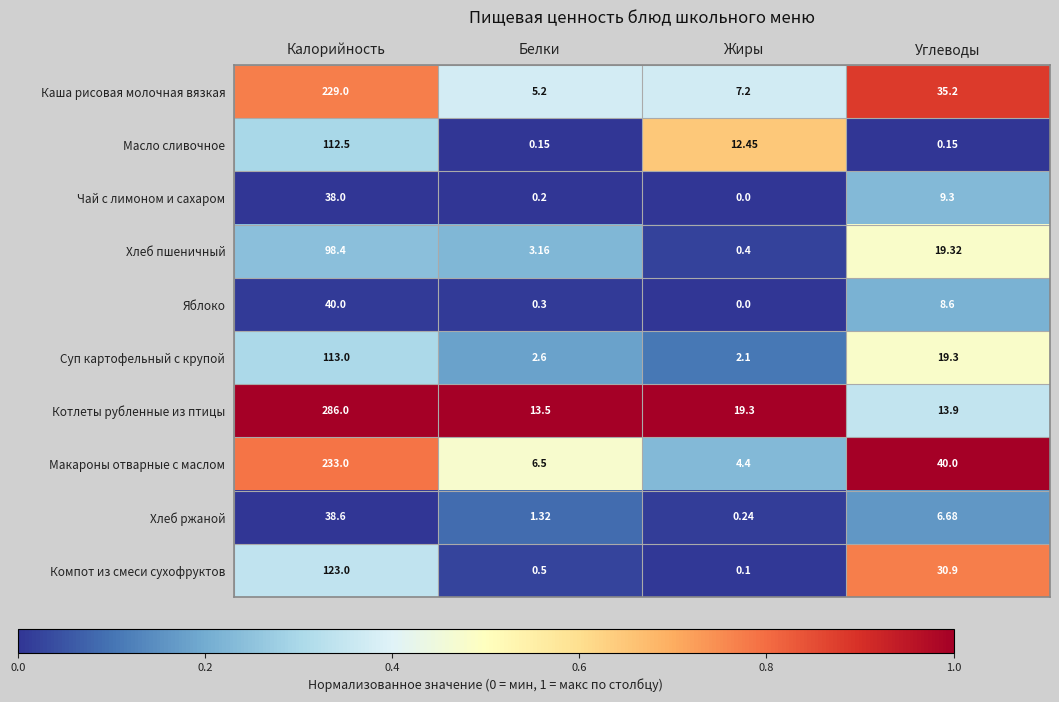

Is the value of Чай с лимоном и сахаром at Калорийность greater than the value of Суп картофельный с крупой at Жиры?

Yes